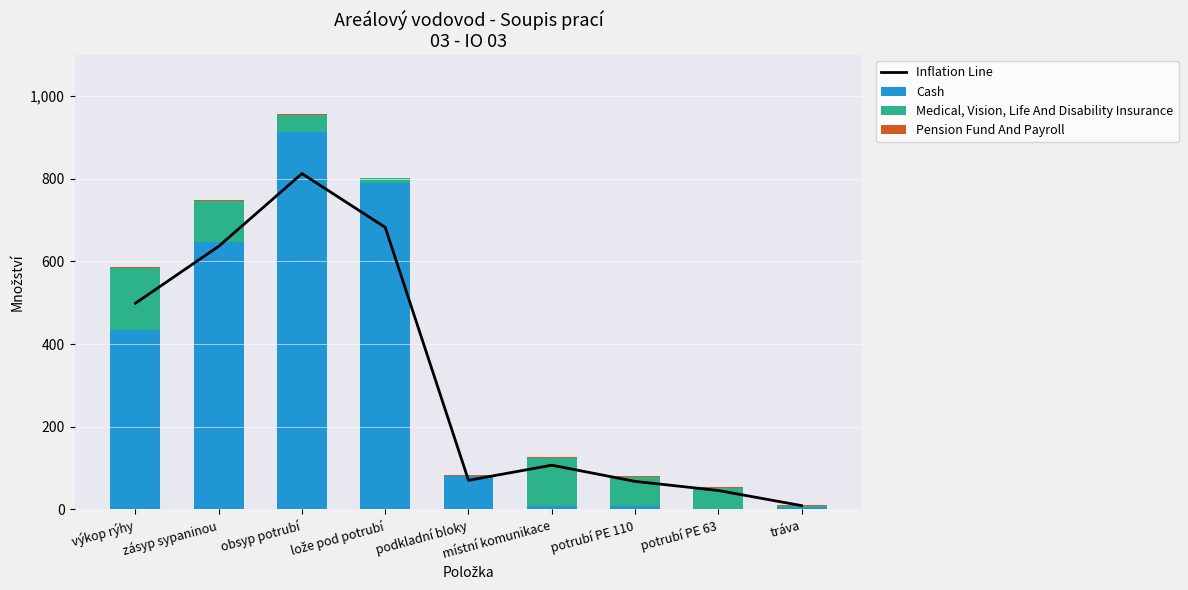

What is the label of the 7th bar from the right?

obsyp potrubí